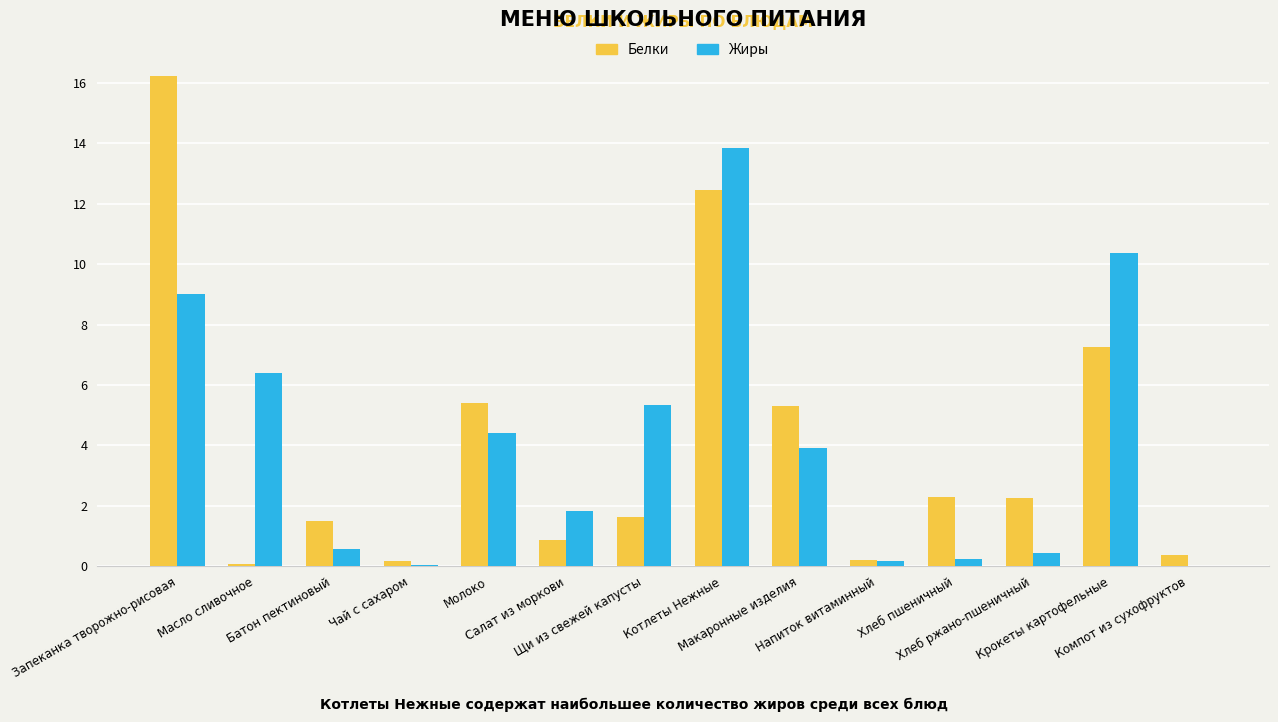

What is the maximum value for Жиры?

13.9